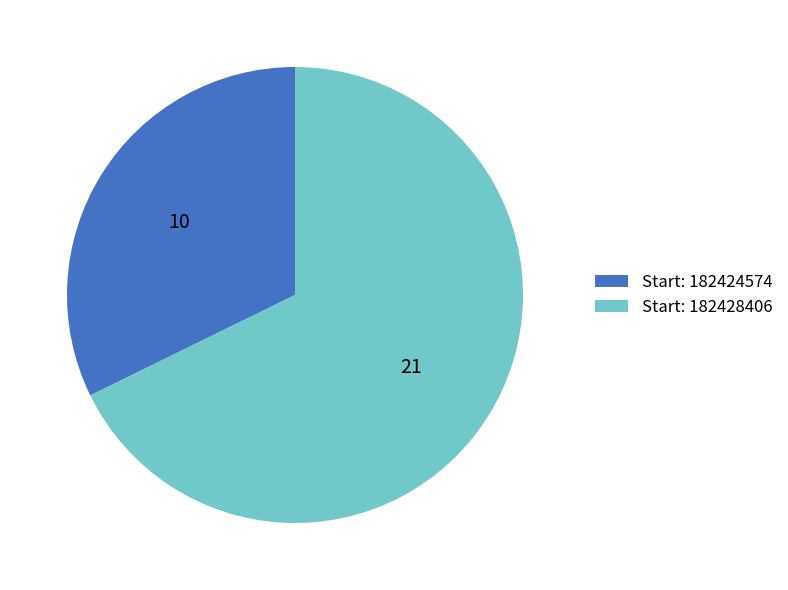

Which slice is the largest?

Start: 182428406